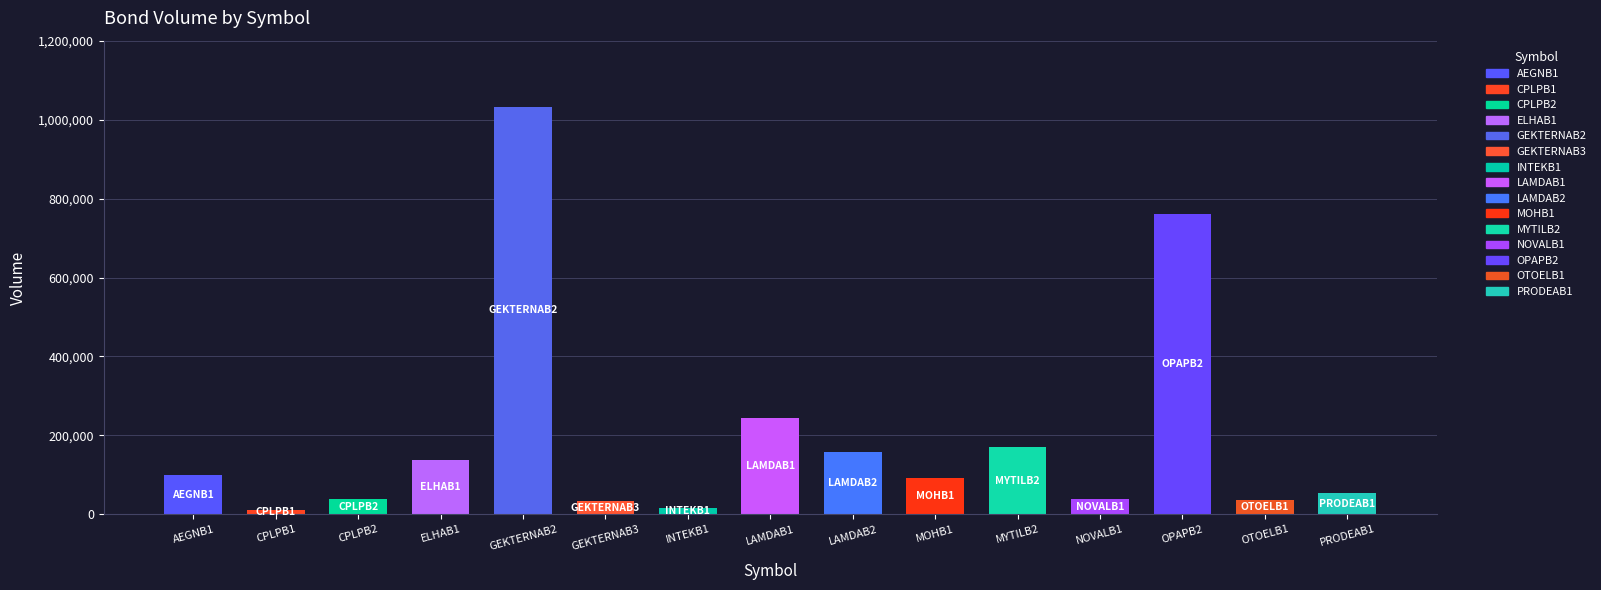

What is the value of the 3rd bar from the left?

39000